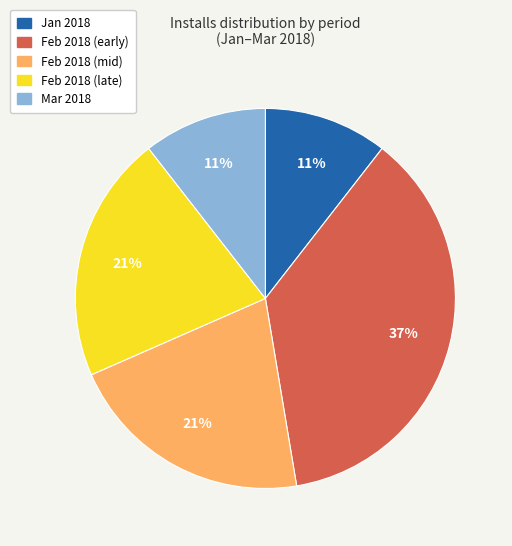

To the nearest percent, what is the average slice percentage?

20%